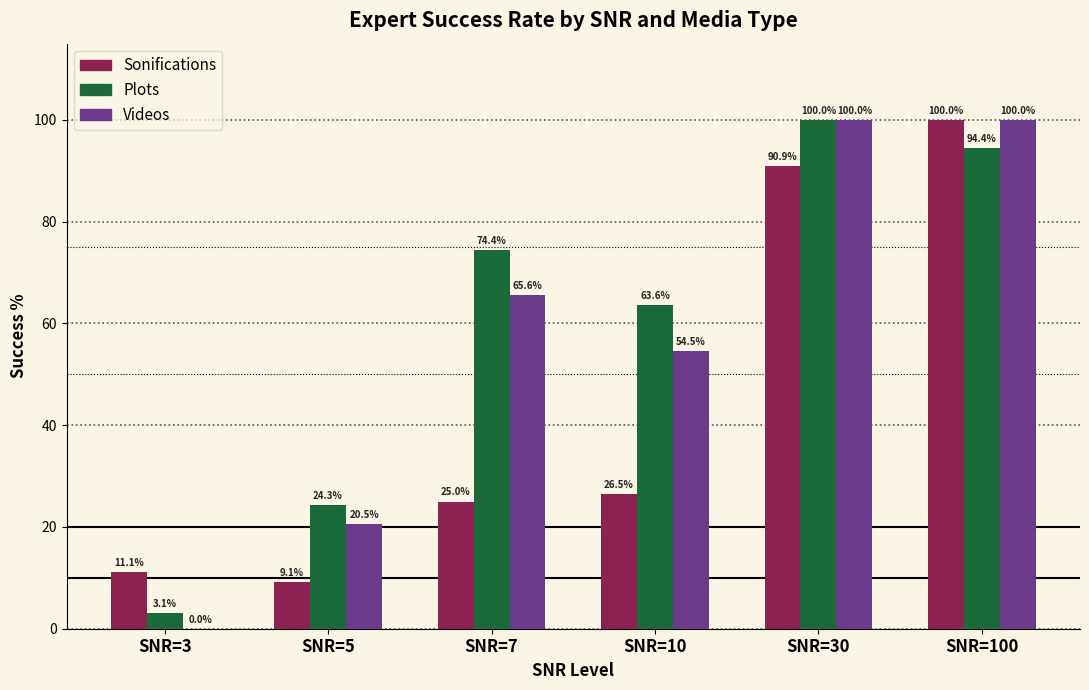

Is it true that Videos equals 54.5 at SNR=10?

True